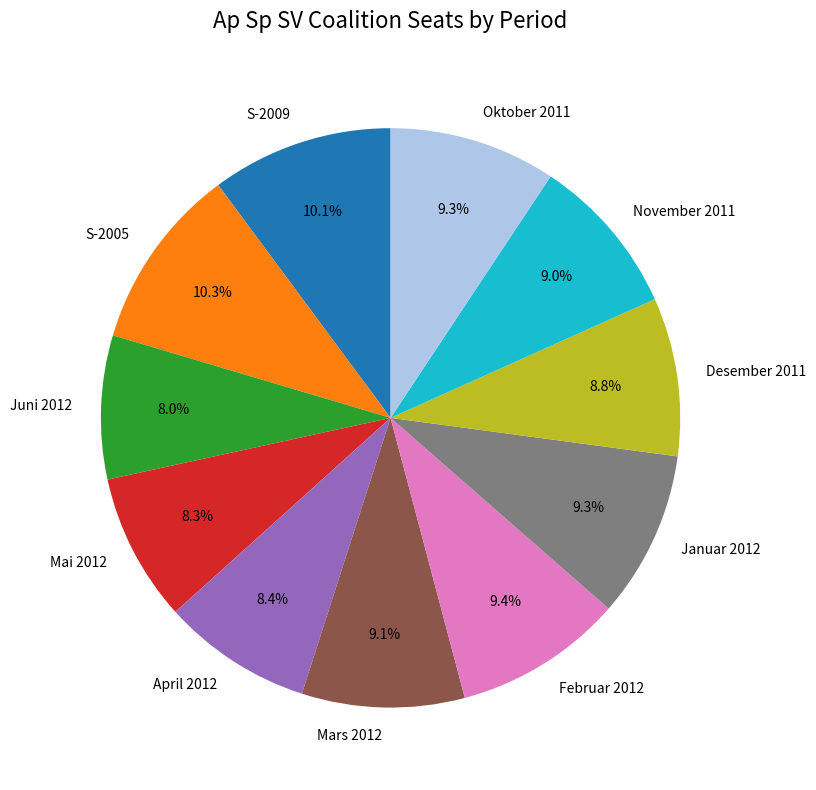

Is there a majority slice in this chart?

No